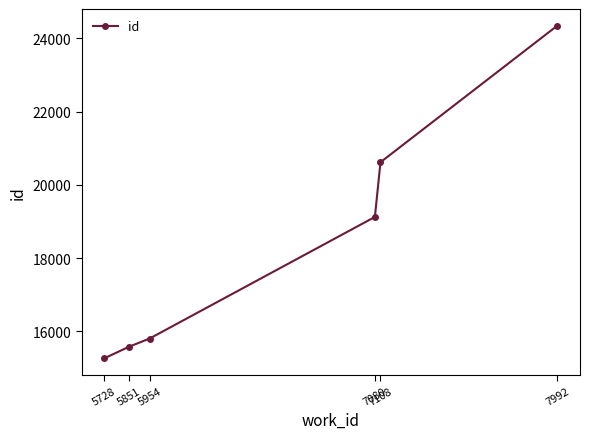

What is the greatest value displayed?

24346